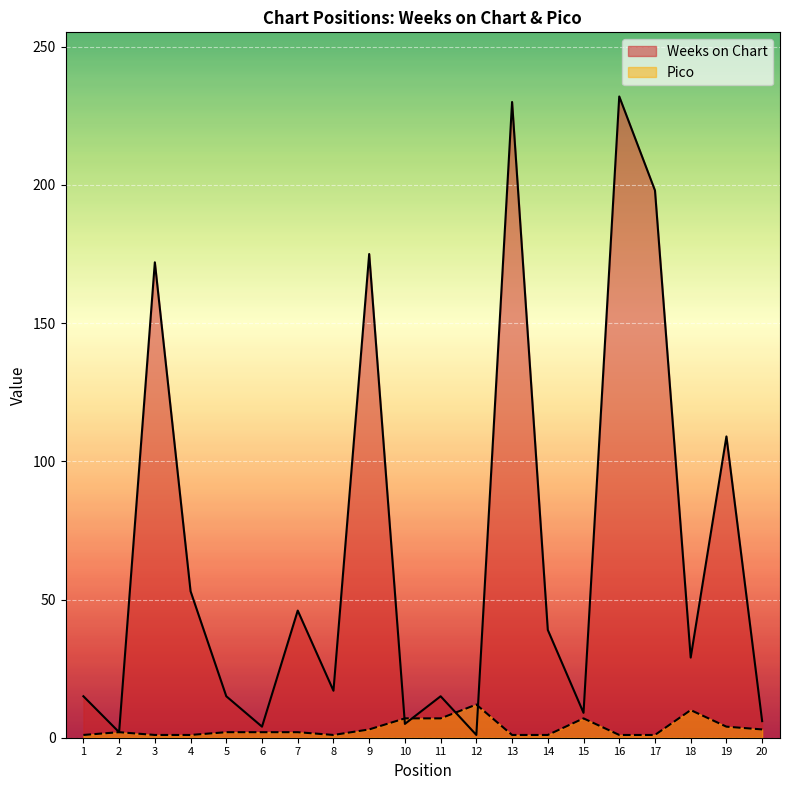

What is the value of the Weeks on Chart point at the 4th from the left?

53